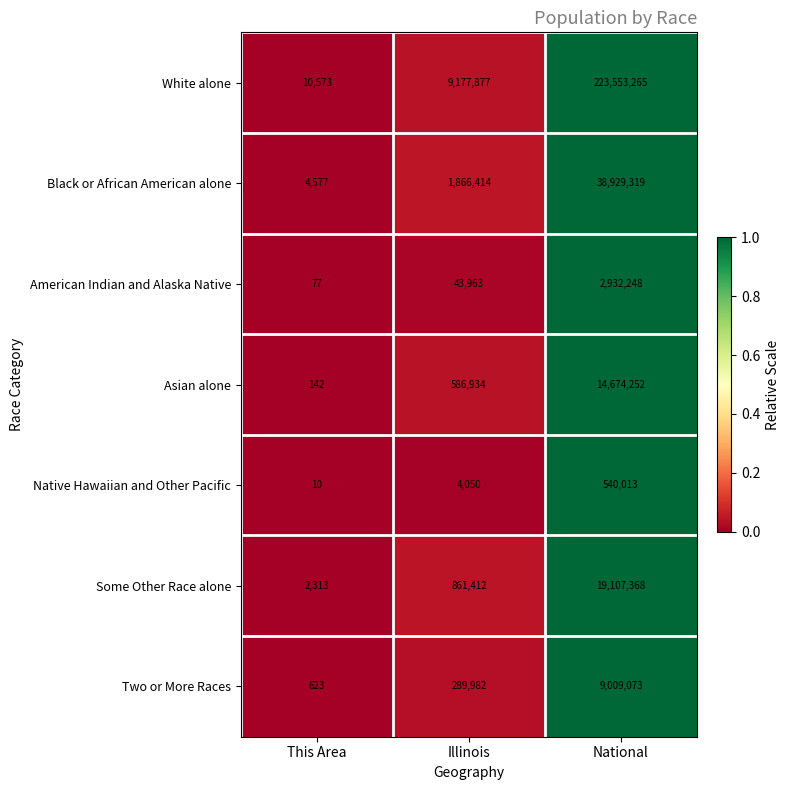

At Illinois, list the series in order from smallest to largest.

Native Hawaiian and Other Pacific, American Indian and Alaska Native, Two or More Races, Asian alone, Some Other Race alone, Black or African American alone, White alone